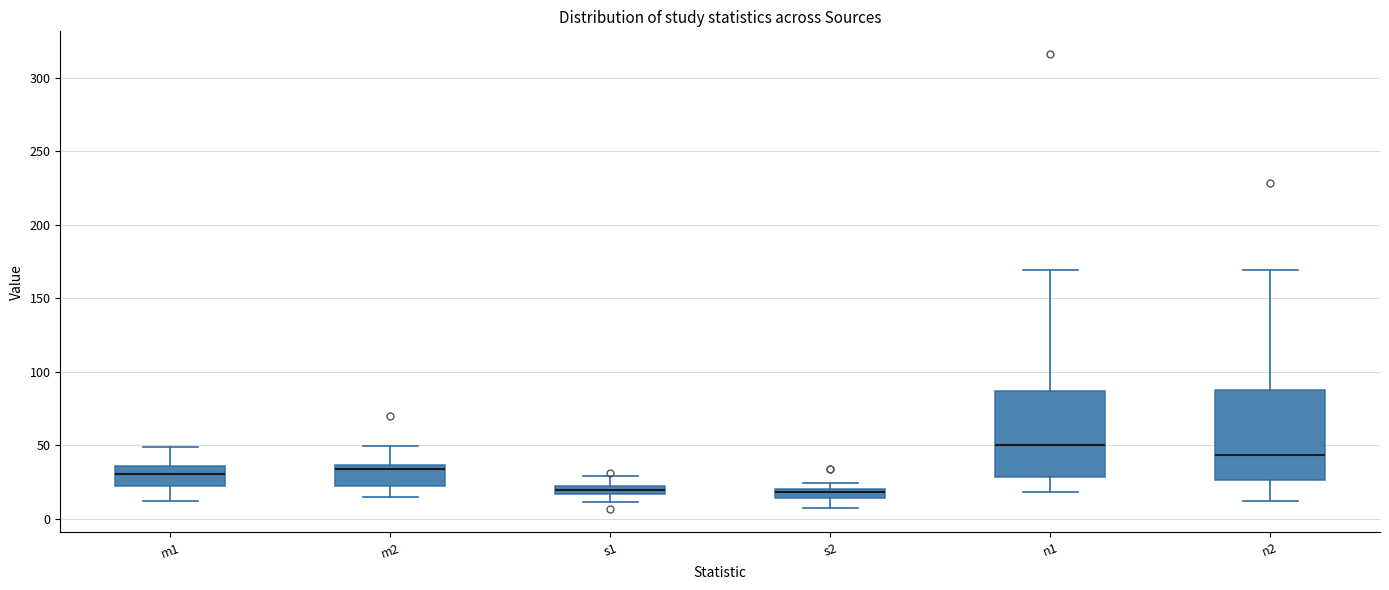

Where does the lower whisker of the box for m2 end on the y-axis? The values are not printed on the chart, so give them approximately, as read against the axis.

15